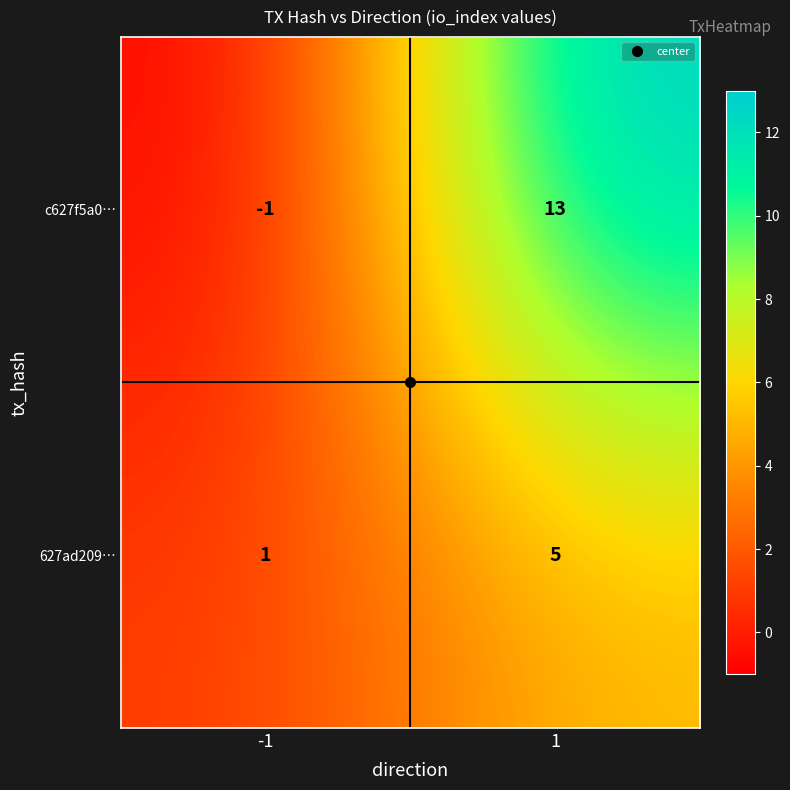

How many values in the c627f5a0… series are below 13?

1